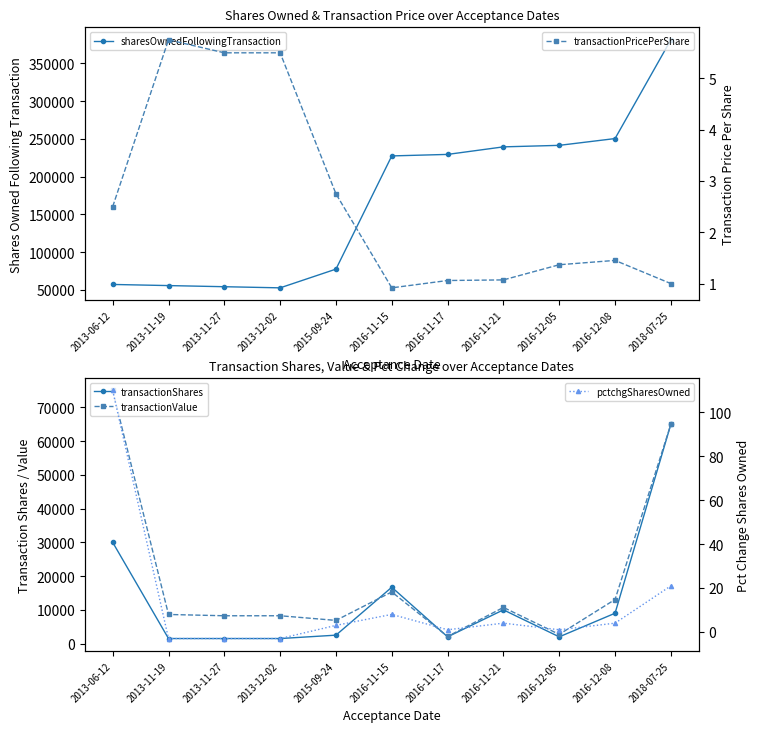

What is the difference between the maximum and minimum values in the transactionShares series?

63500.0